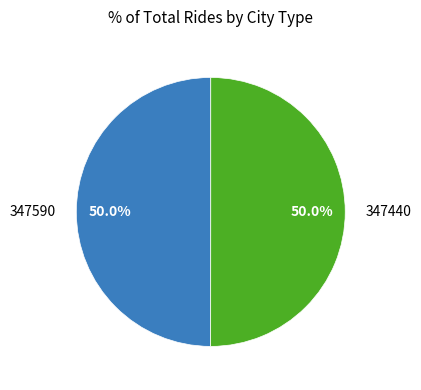

What is the total percentage of 347590 and 347440?

100.0%